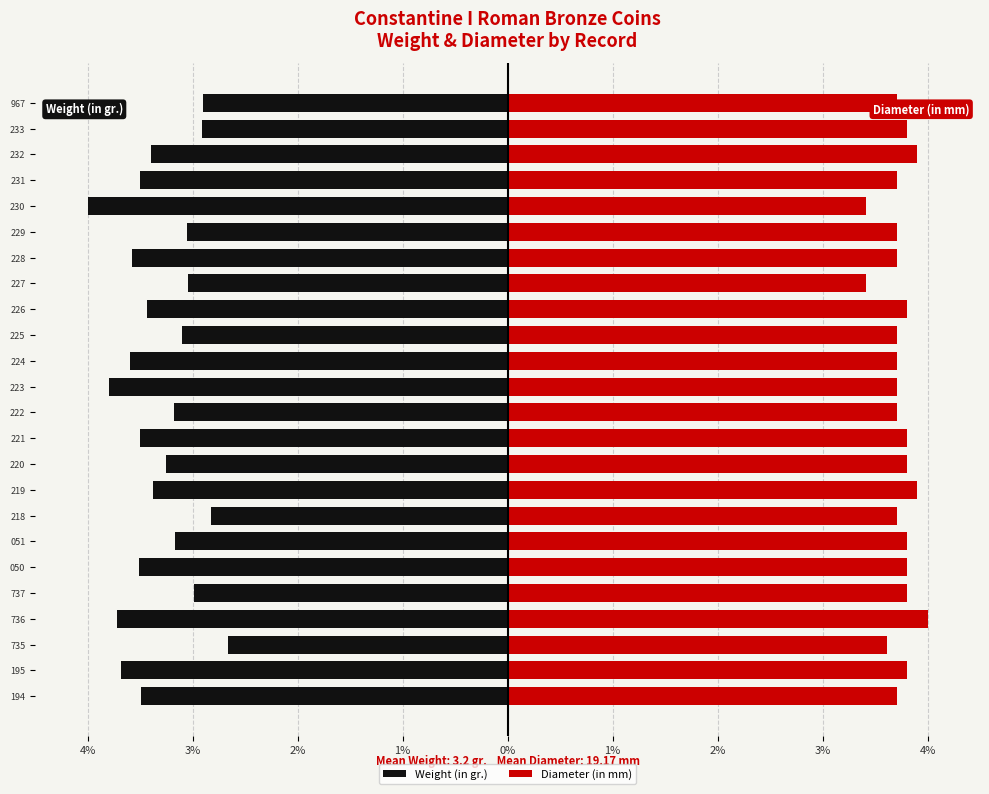

What is the difference between the maximum and minimum values in the Weight (in gr.) series?

1.3